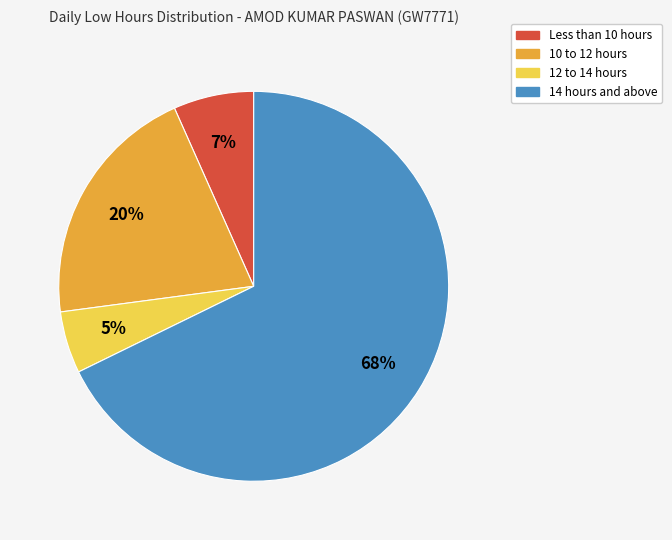

Do Less than 10 hours and 10 to 12 hours together represent more than half of the pie?

No